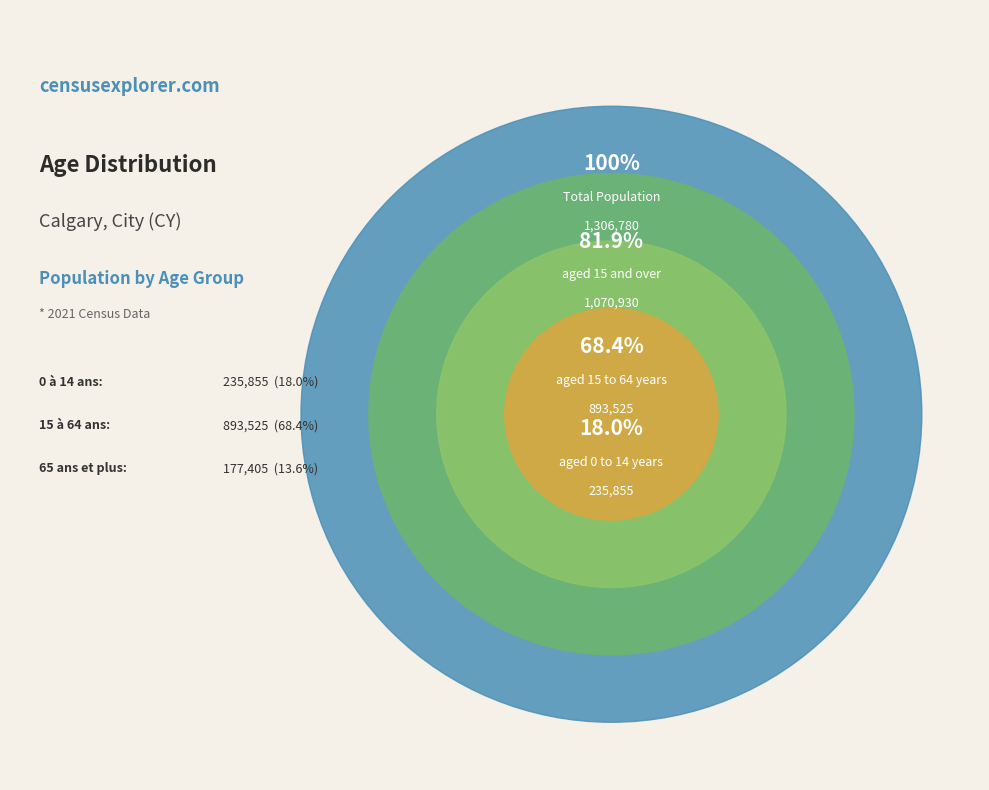

What is the majority slice?

15 à 64 ans